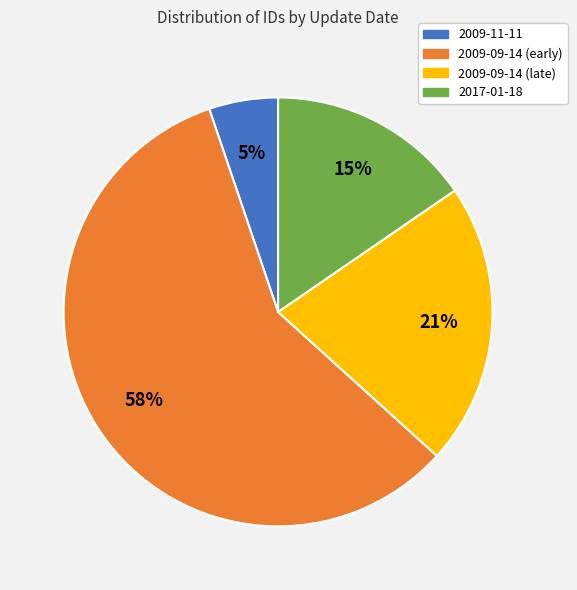

To the nearest percent, what is the average slice percentage?

25%